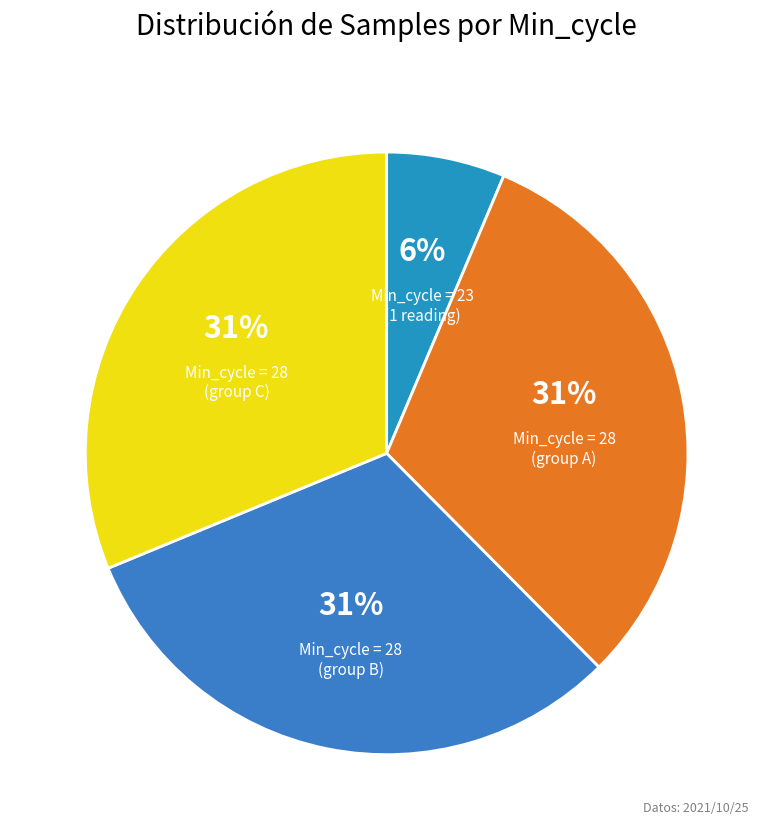

To the nearest percent, what is the average slice percentage?

25%